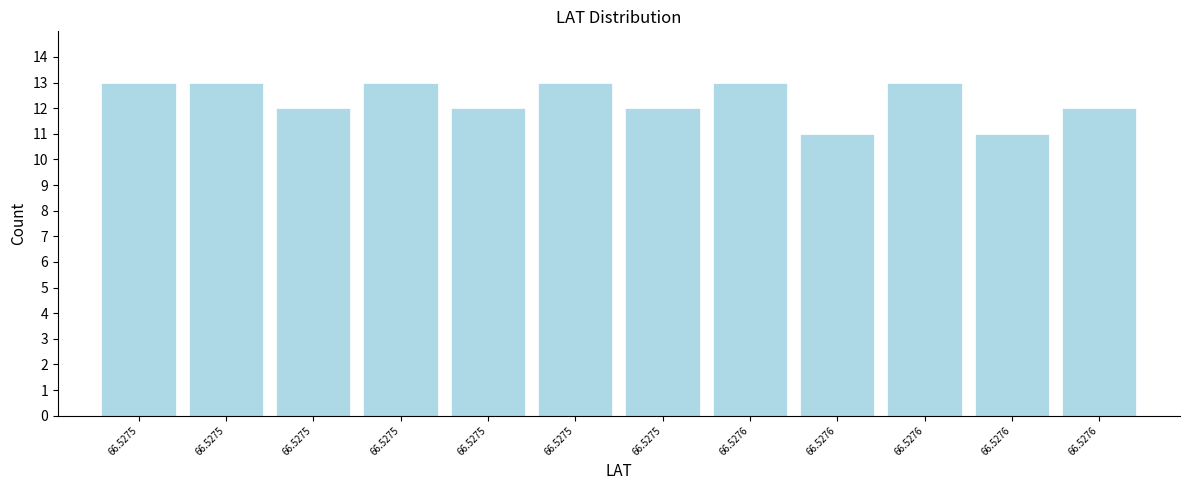

How many bars are there in total?

12